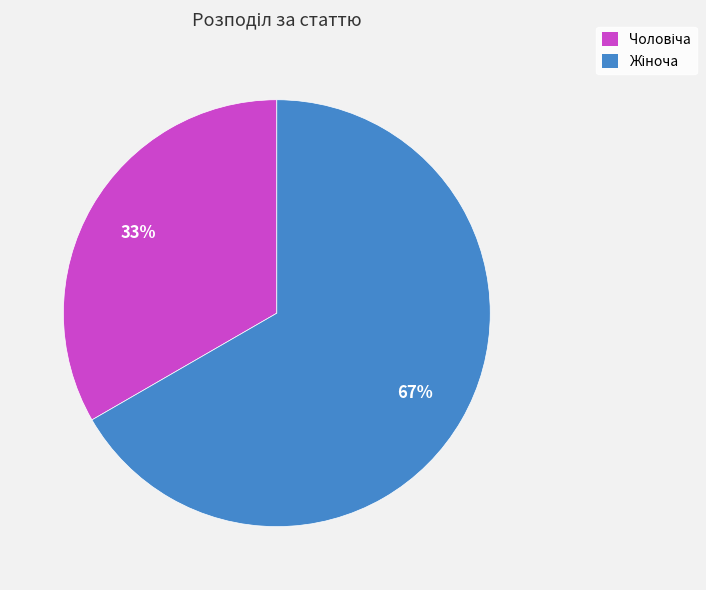

How many segments does this pie chart have?

2